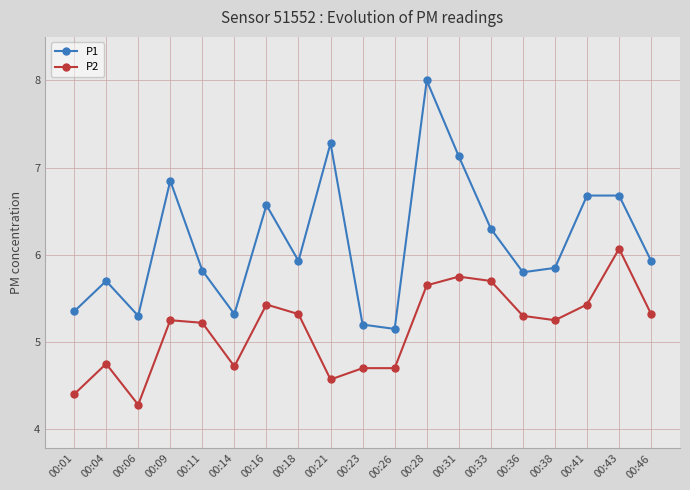

At how many categories does at least one series exceed 7?

3